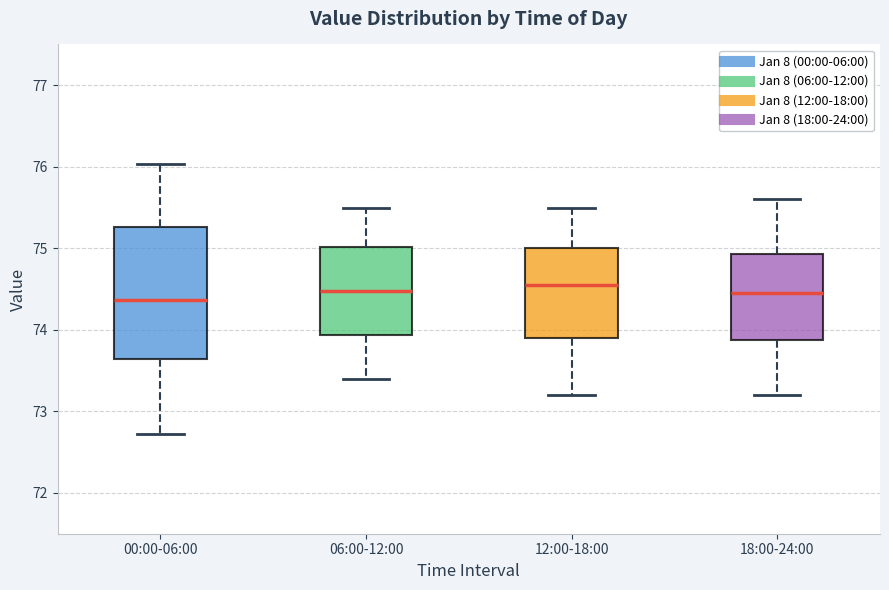

Comparing the boxes themselves (not the whiskers), which one is the tallest?

00:00-06:00